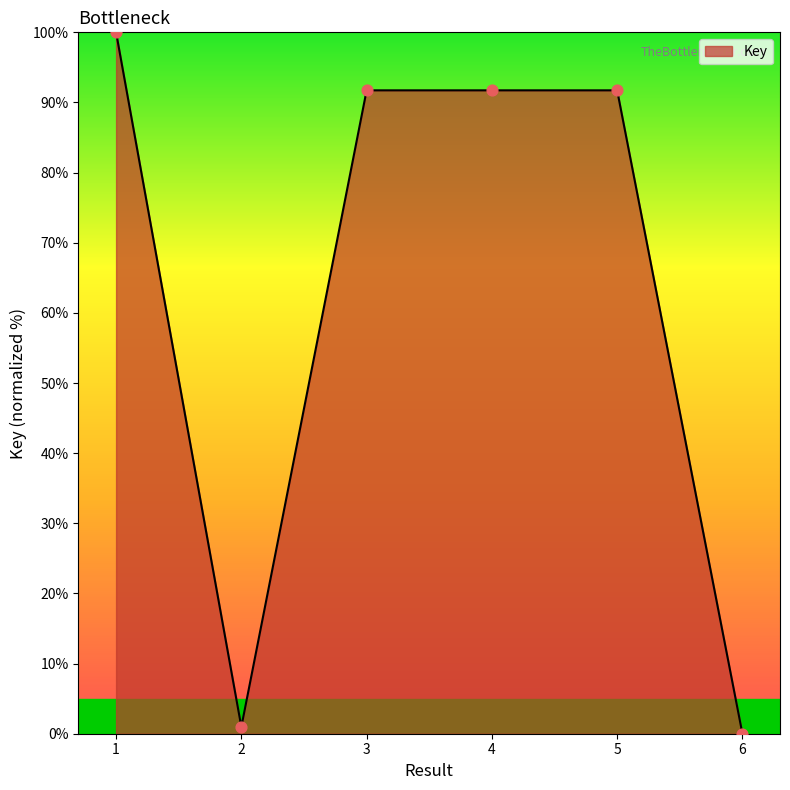

Which has a higher value, 4 or 6?

4